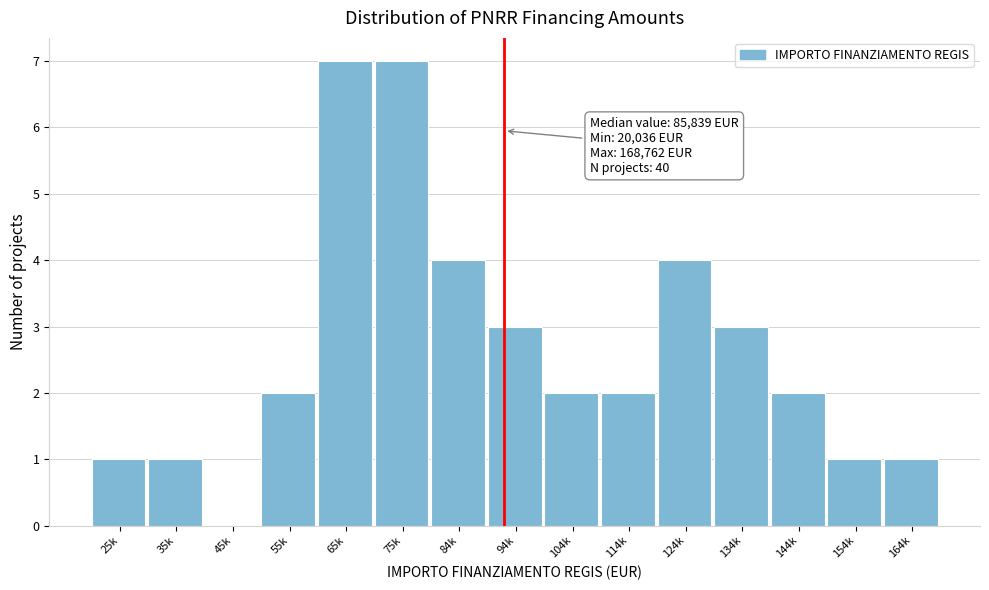

Reading left to right, extract all data points from this chart.

25k=1	35k=1	45k=0	55k=2	65k=7	75k=7	84k=4	94k=3	104k=2	114k=2	124k=4	134k=3	144k=2	154k=1	164k=1